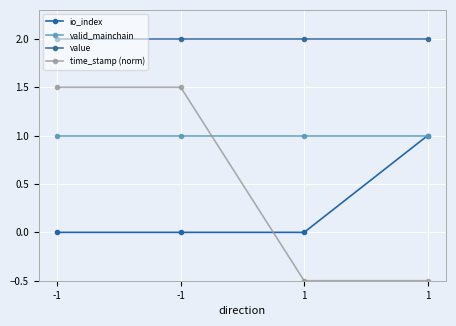

The valid_mainchain series shows 1.0 at -1. True or false?

True